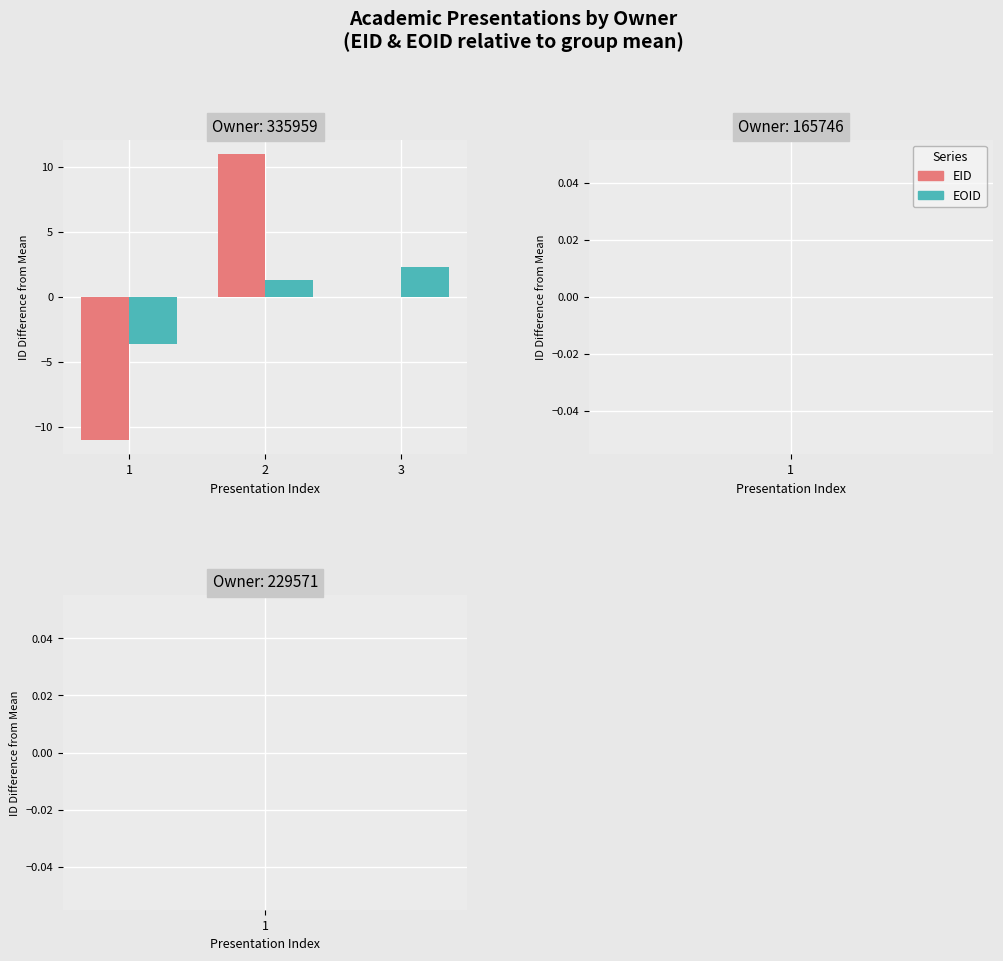

What is the maximum value shown in the chart?

11.0